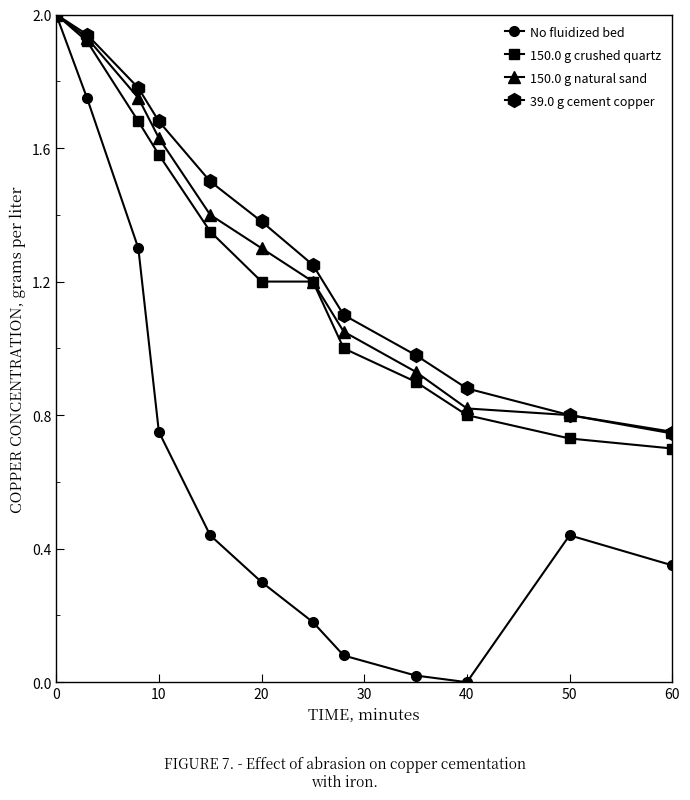

In No fluidized bed, how many points are higher than both neighbors (excluding endpoints)?

1